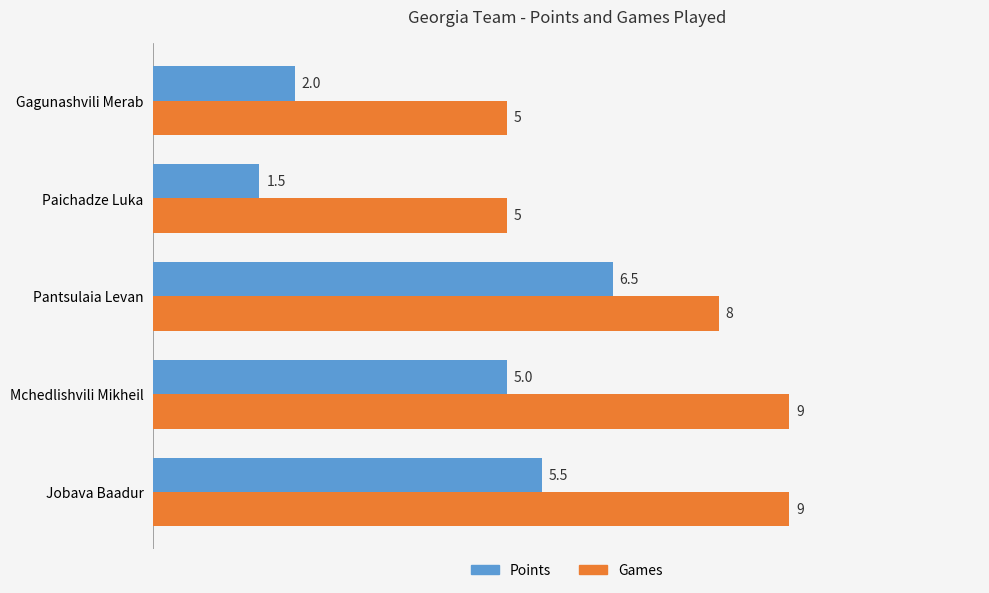

What are all the series names shown in the legend?

Points, Games